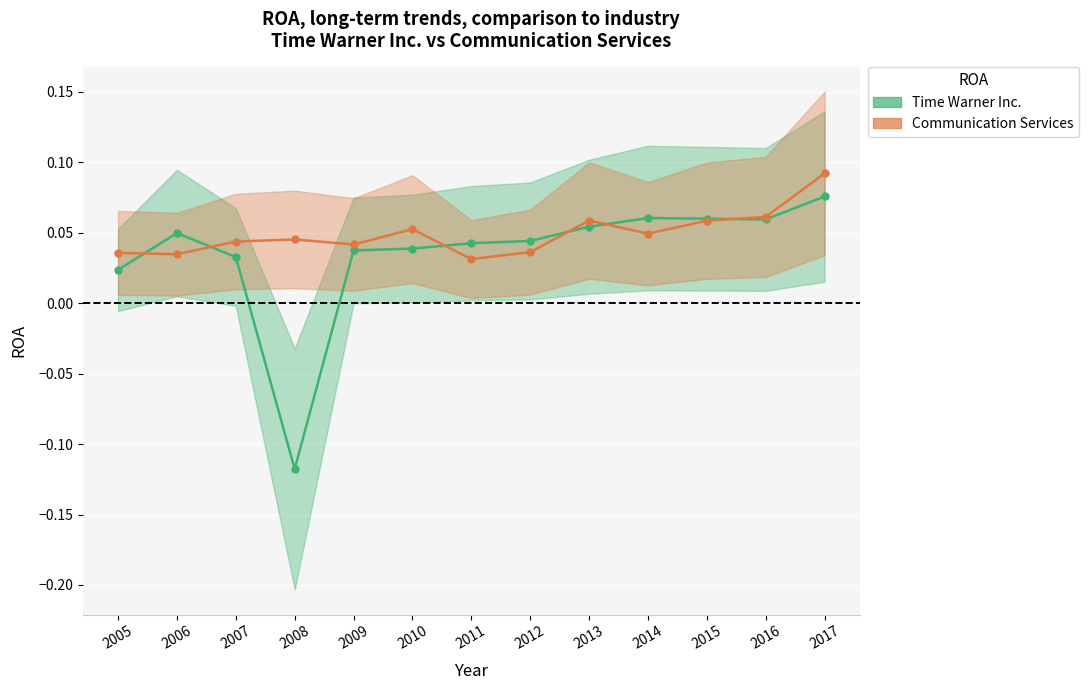

What is the total value across all series at 2009?

0.1